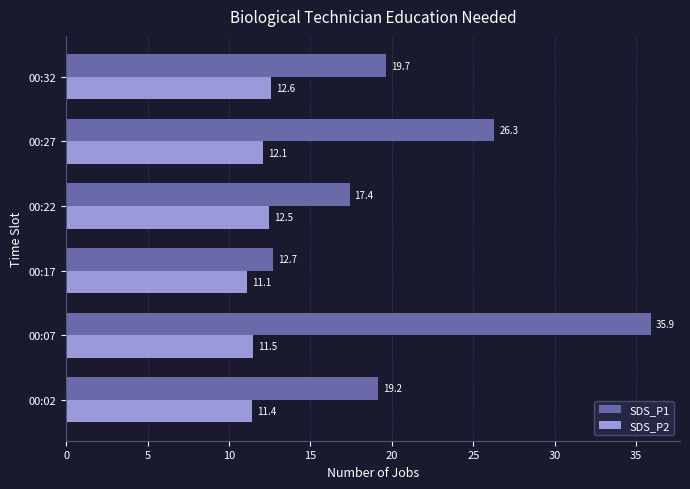

Which label corresponds to the largest value in the chart?

00:07